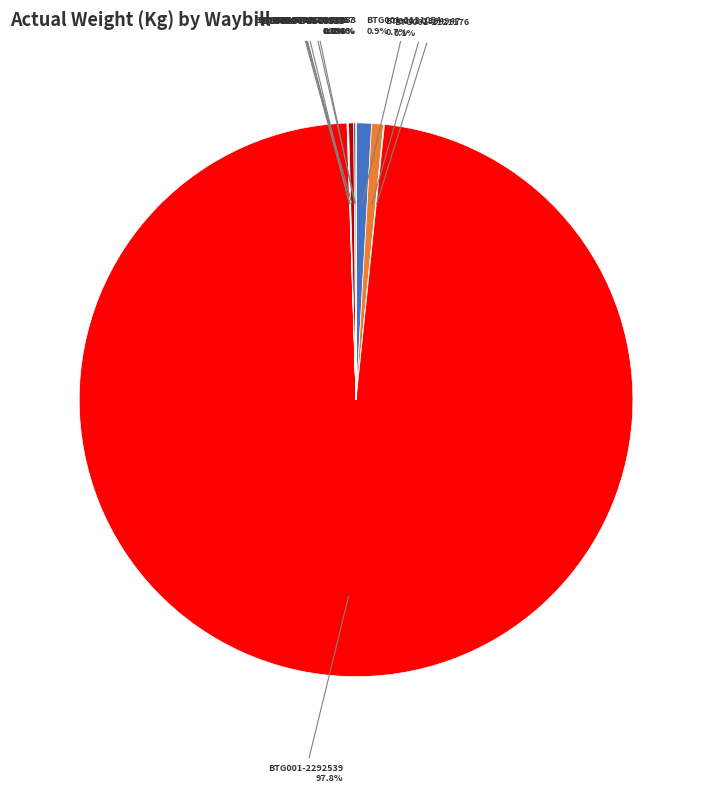

Is there a majority slice in this chart?

Yes